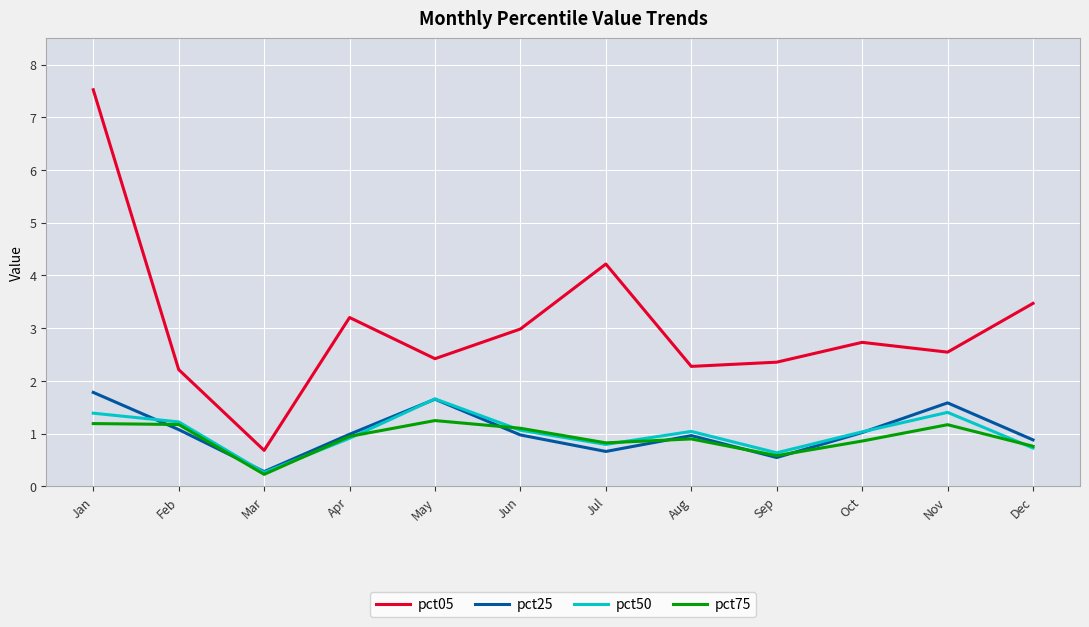

Which series has the largest total across all categories?

pct05